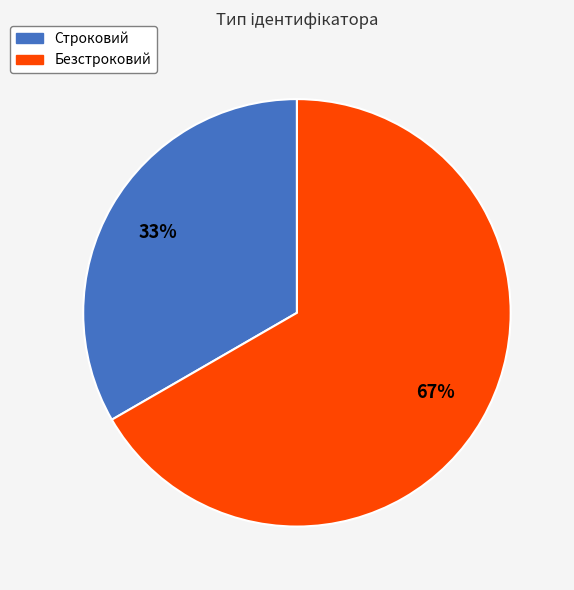

Does Безстроковий account for over 50% of the chart?

Yes